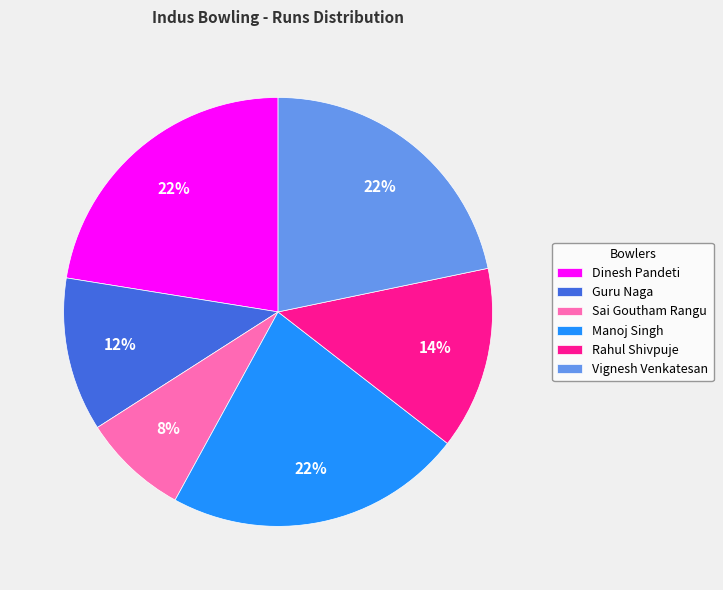

Is the sum of Guru Naga and Vignesh Venkatesan greater than half?

No